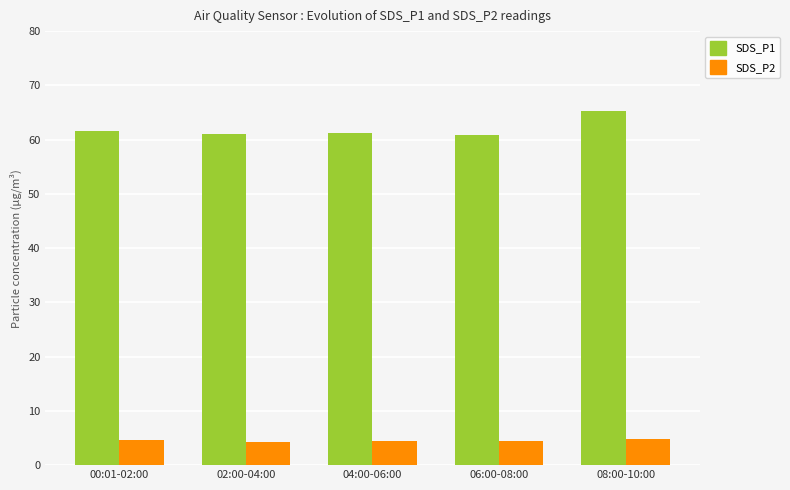

What is the maximum value shown in the chart?

65.3